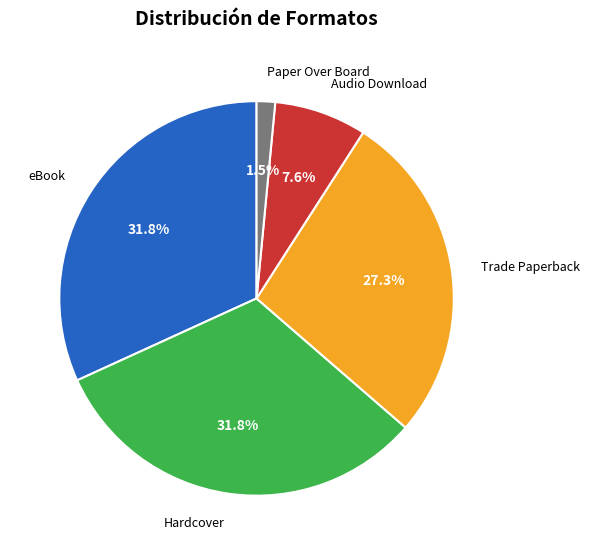

Is there any slice that represents more than half of the pie?

No